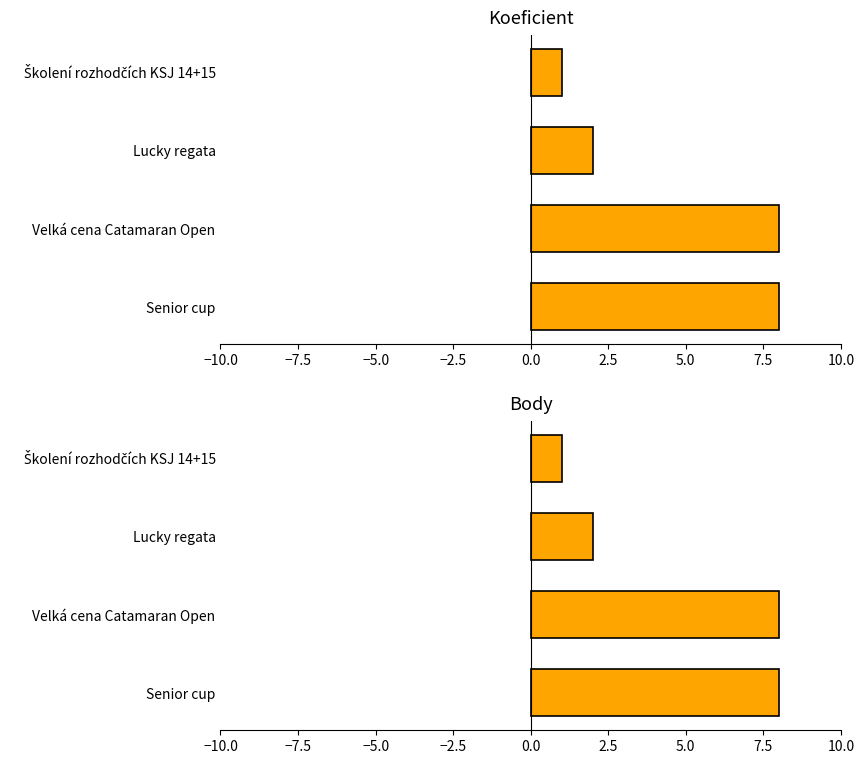

Which series changed the most between Lucky regata and Senior cup?

Koeficient